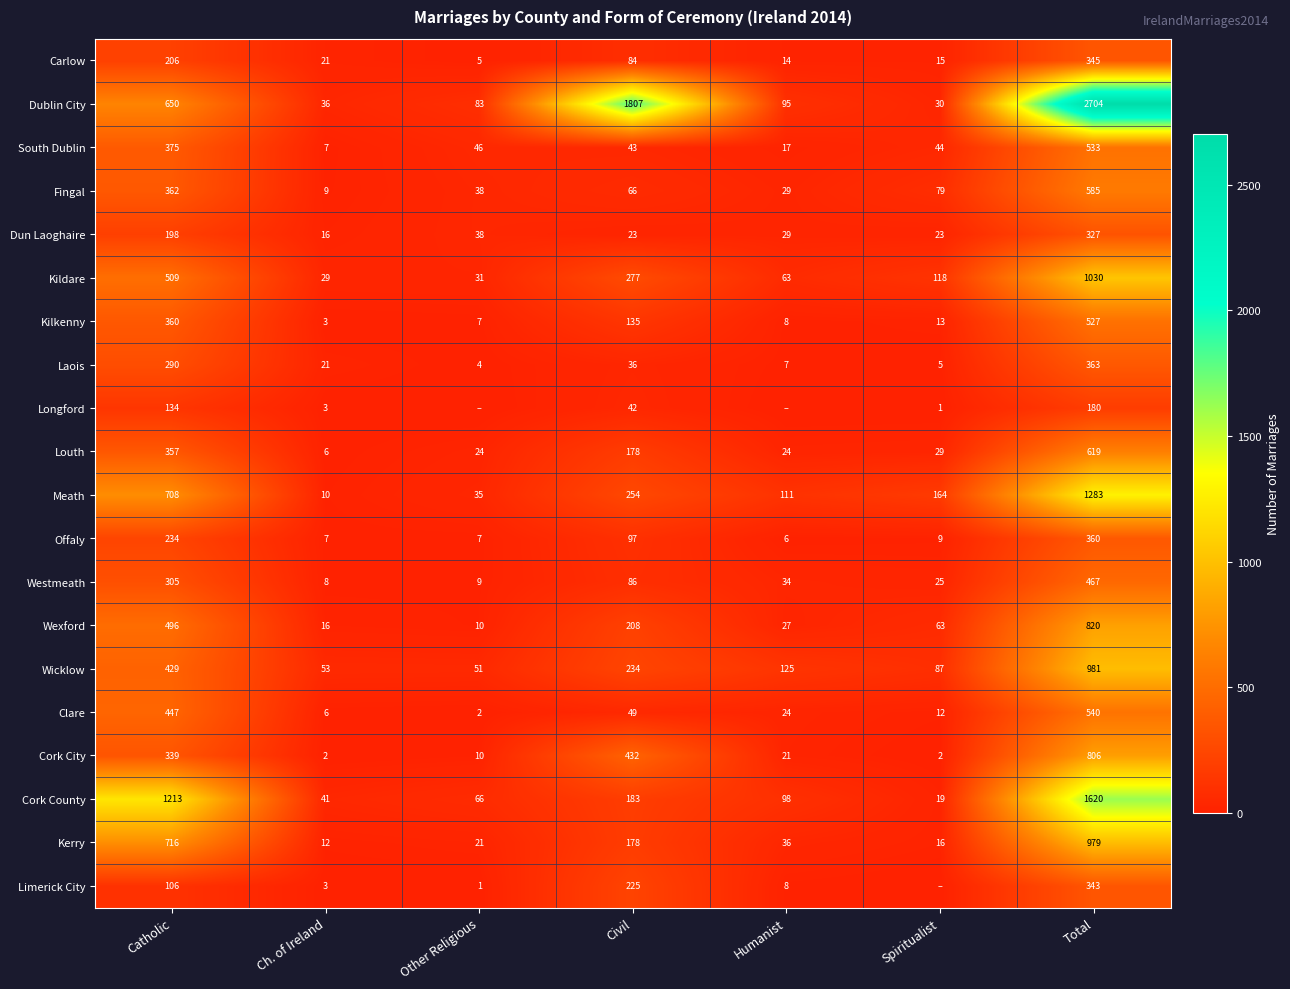

What is the difference between the maximum and minimum values in the Kildare series?

1001